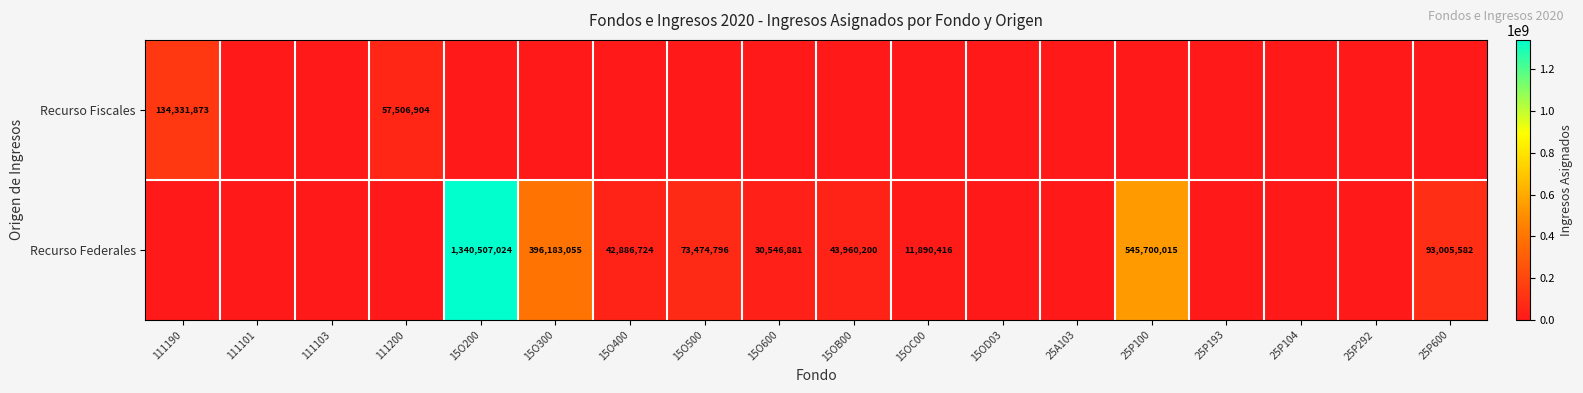

The value of Recurso Fiscales at 111190 is 49845402. True or false?

False